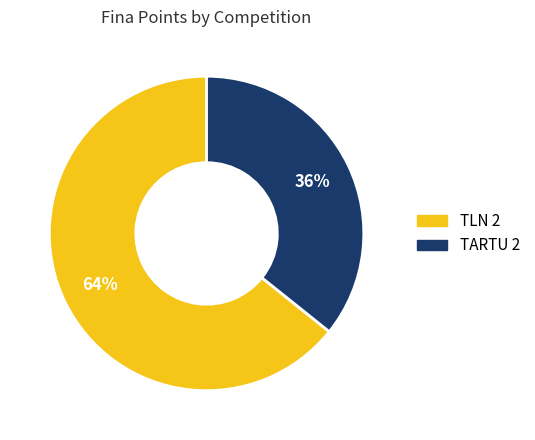

To the nearest percent, what is the average slice percentage?

50%